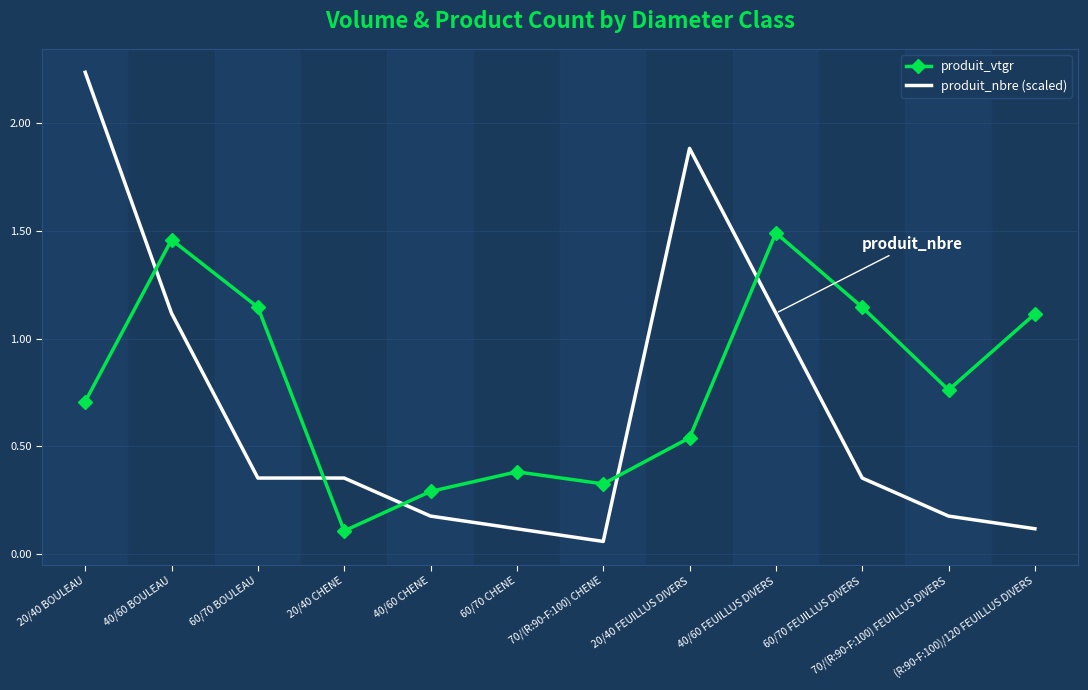

At which category is the sum across all series the highest?

20/40 BOULEAU